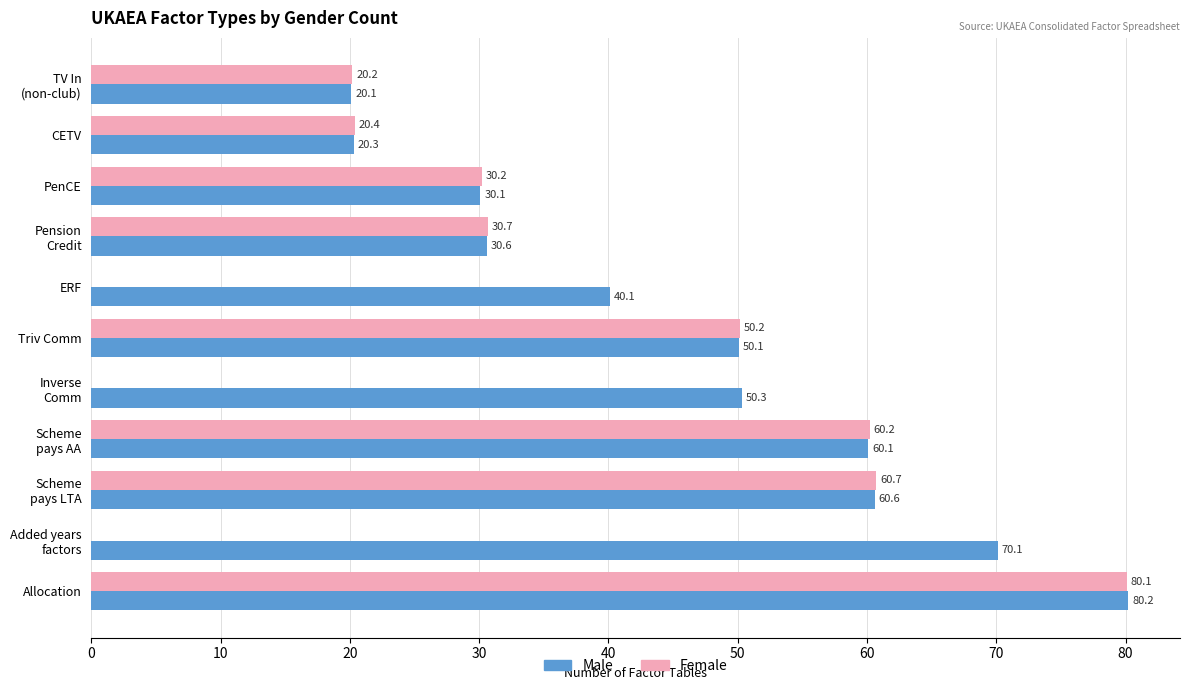

What is the sum of all Male values?

512.6